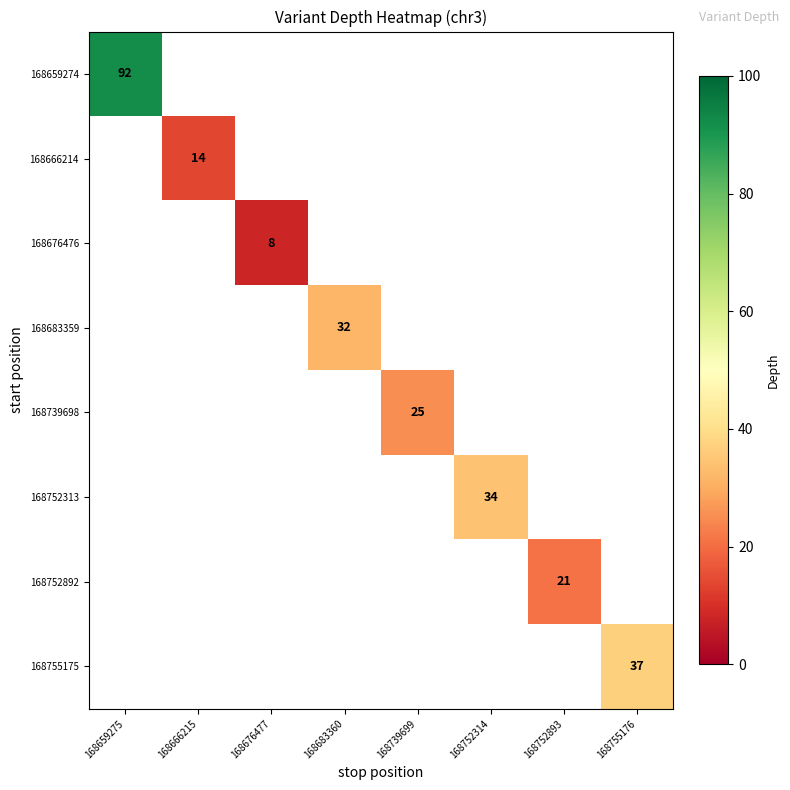

True or false: 168739698 has a value of 11 at 168739699.

False